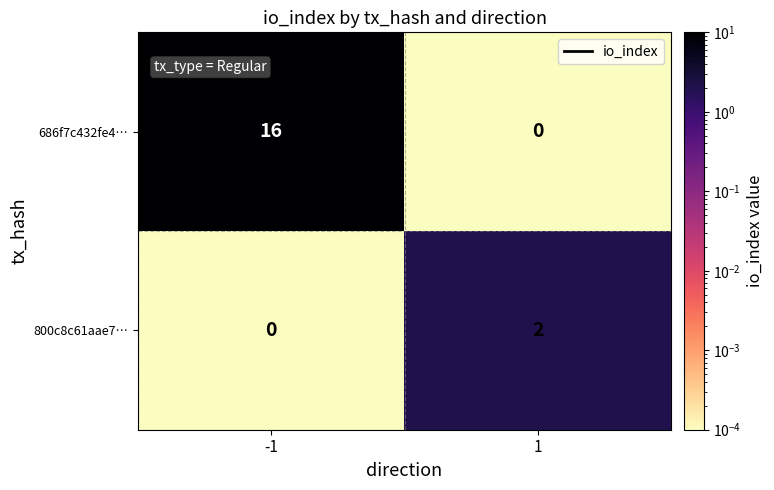

How many data points in 686f7c432fe4… are less than 16?

1